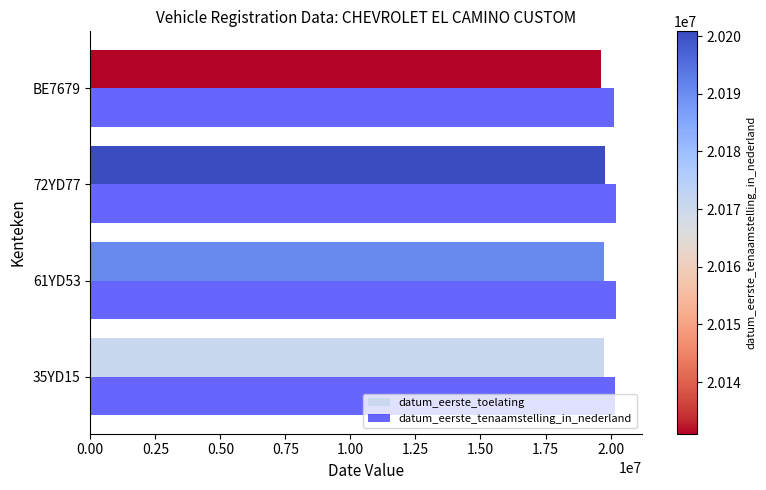

Count the datum_eerste_tenaamstelling_in_nederland values in the range 20170626 to 20200820.

3